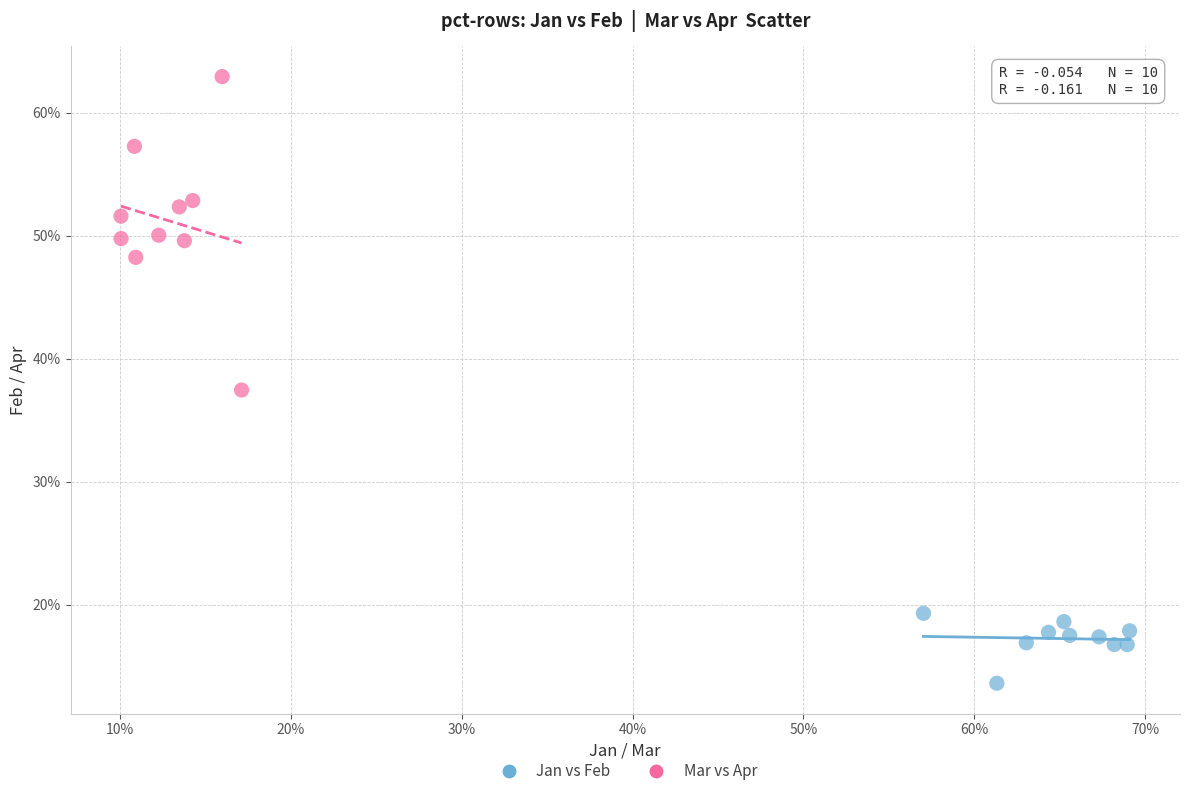

What are all the series names shown in the legend?

Jan vs Feb, Mar vs Apr